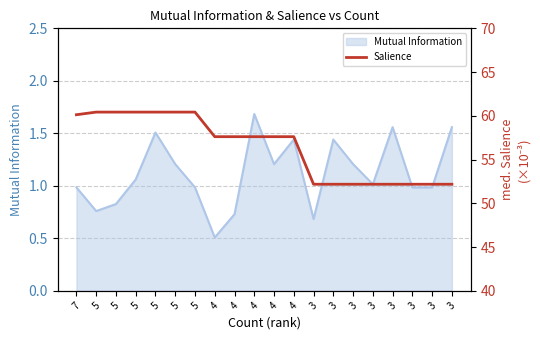

What is the ratio of the value at 3 to the value at 5?

0.9